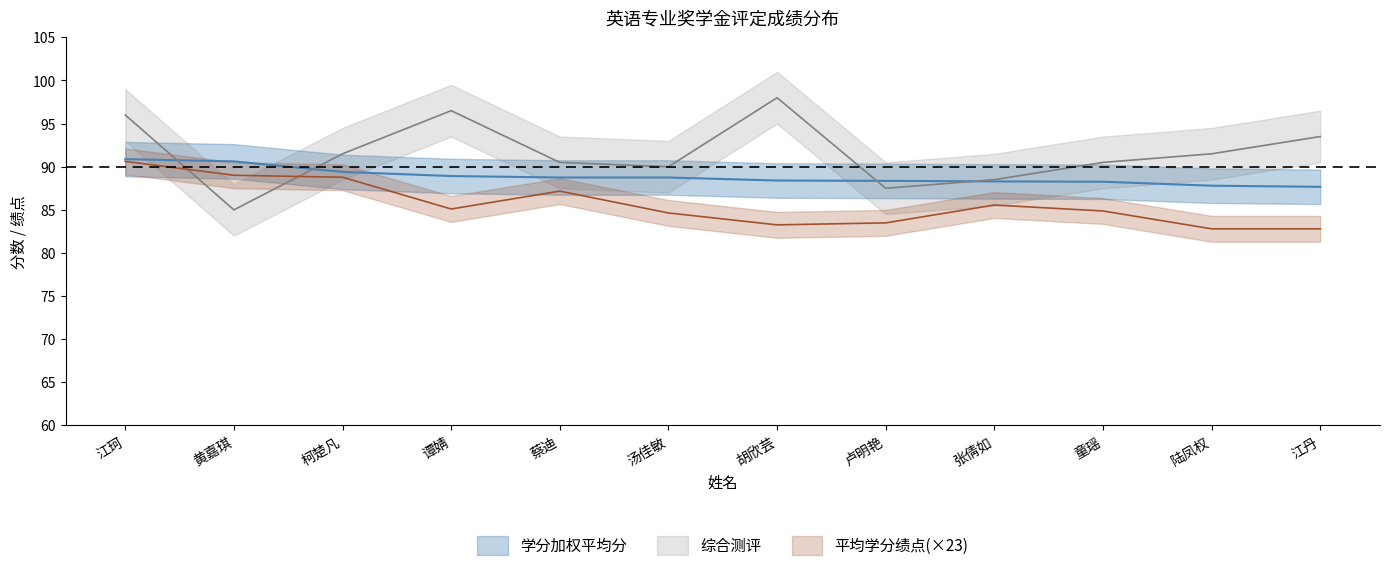

Which series has the largest range (max minus min)?

综合测评